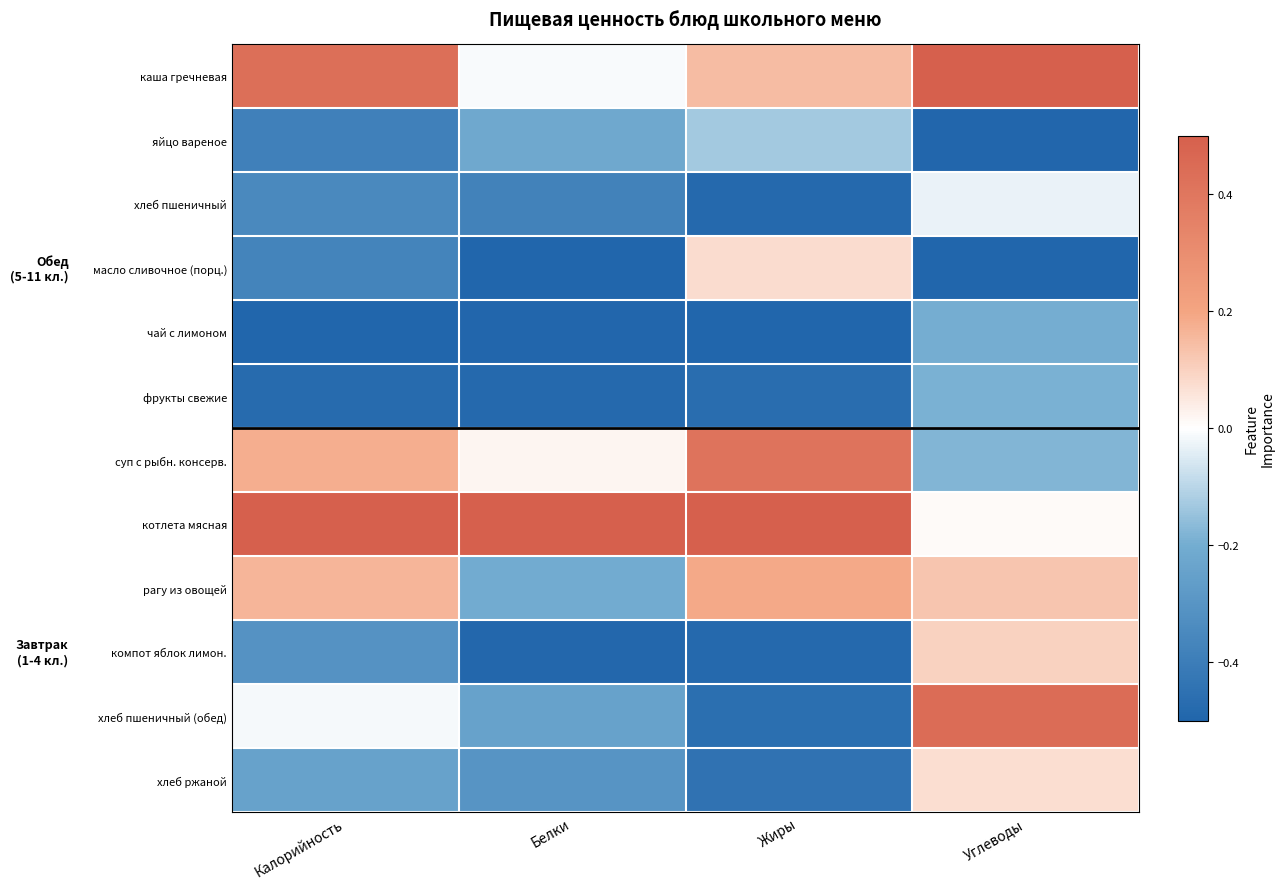

What is the maximum value shown in the chart?

0.5